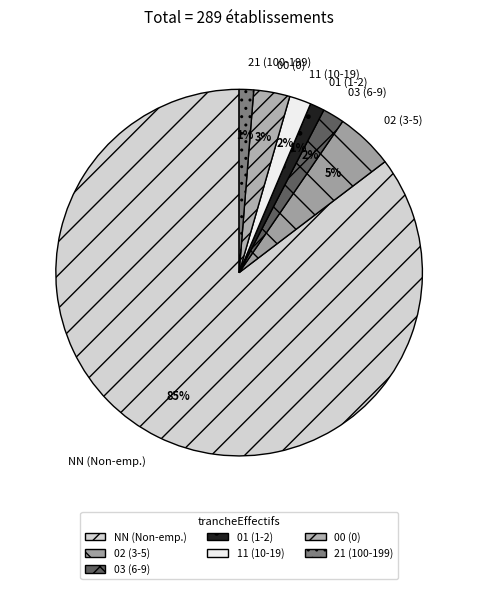

To the nearest percent, what is the combined percentage of 21 and NN?

87%